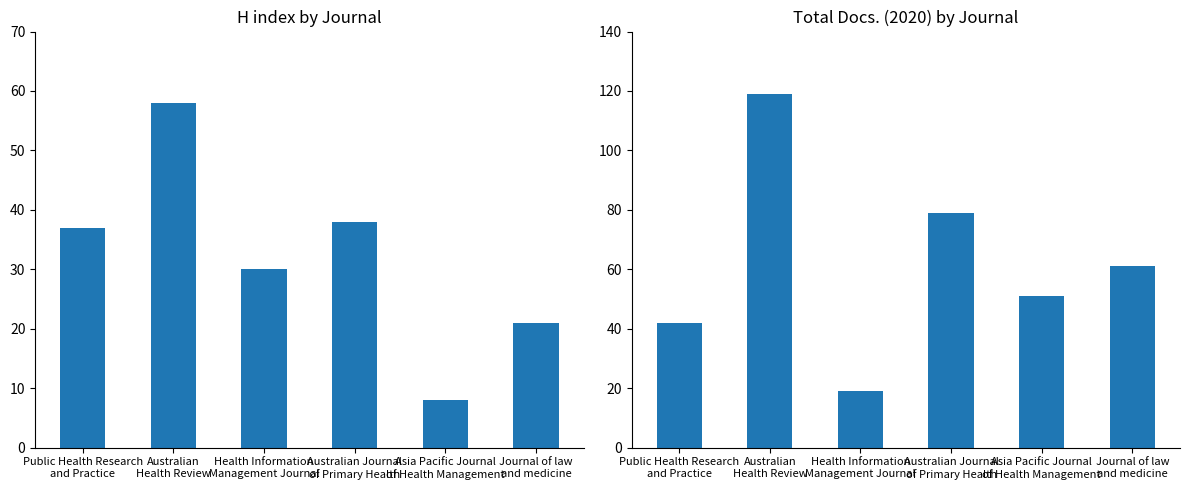

How many values in the H index series exceed 37?

2